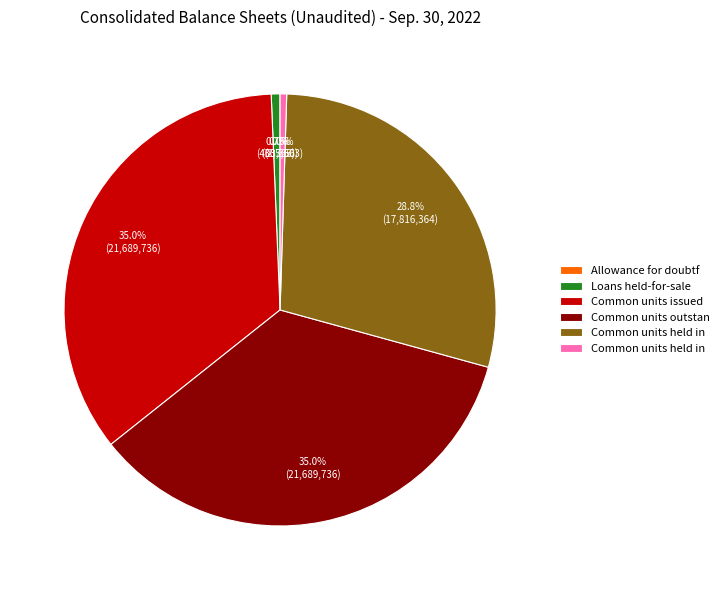

Is there a majority slice in this chart?

No